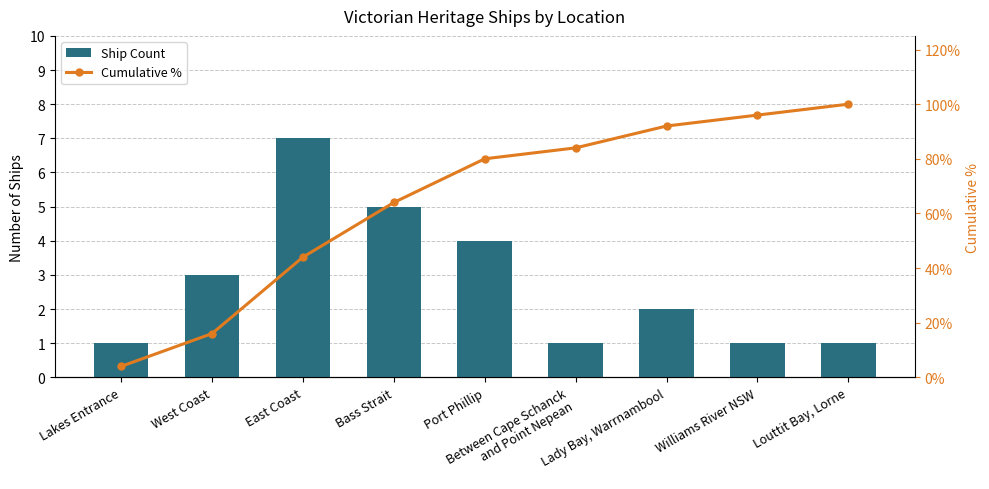

Count the Ship Count values in the range 1 to 4.

7